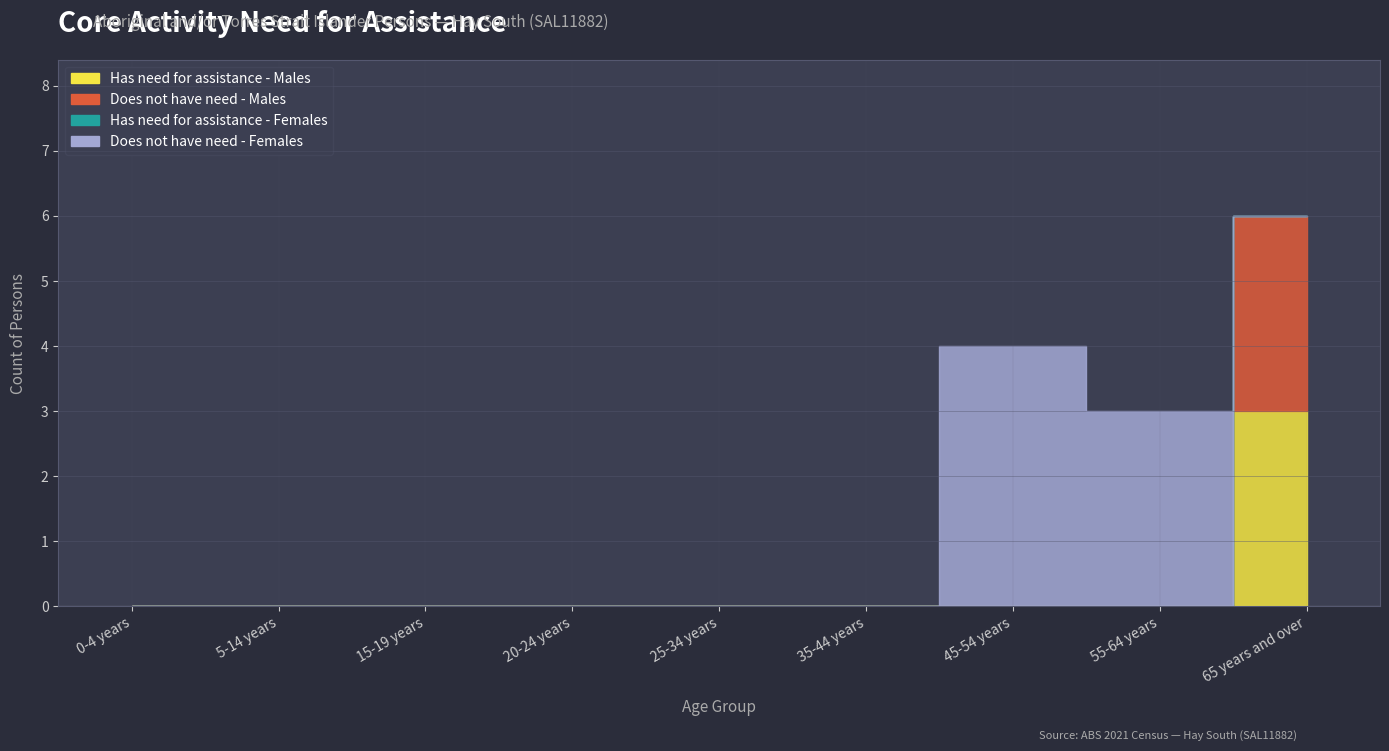

How many distinct data groups are displayed?

4